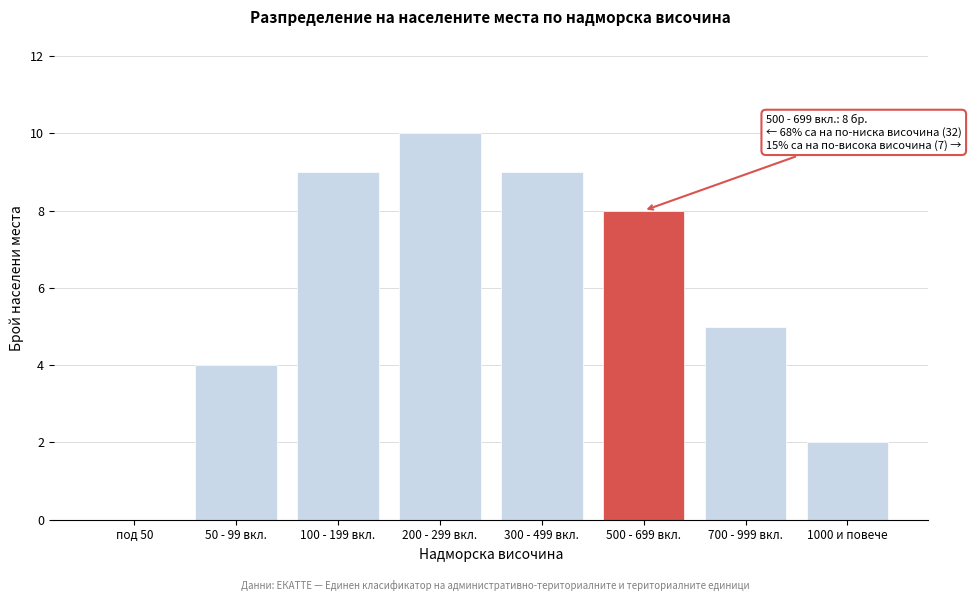

Reading left to right, transcribe all the data shown in this chart.

под 50=0	50 - 99 вкл.=4	100 - 199 вкл.=9	200 - 299 вкл.=10	300 - 499 вкл.=9	500 - 699 вкл.=8	700 - 999 вкл.=5	1000 и повече=2